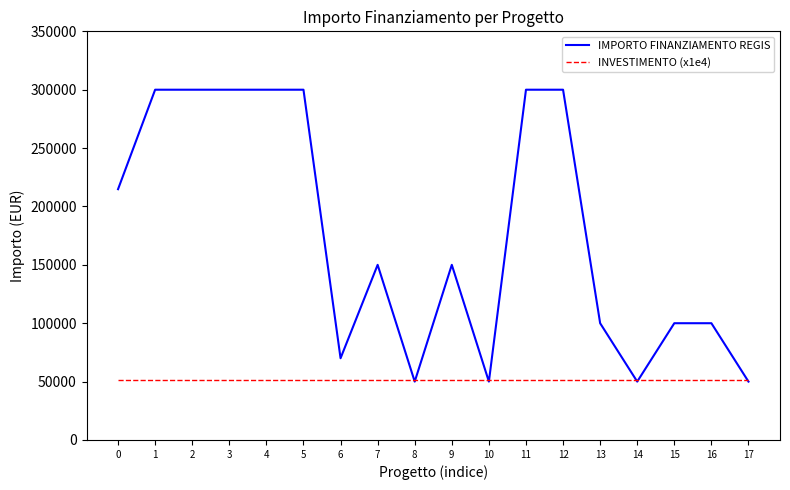

What is the average value of the INVESTIMENTO (x1e4) series?

51000